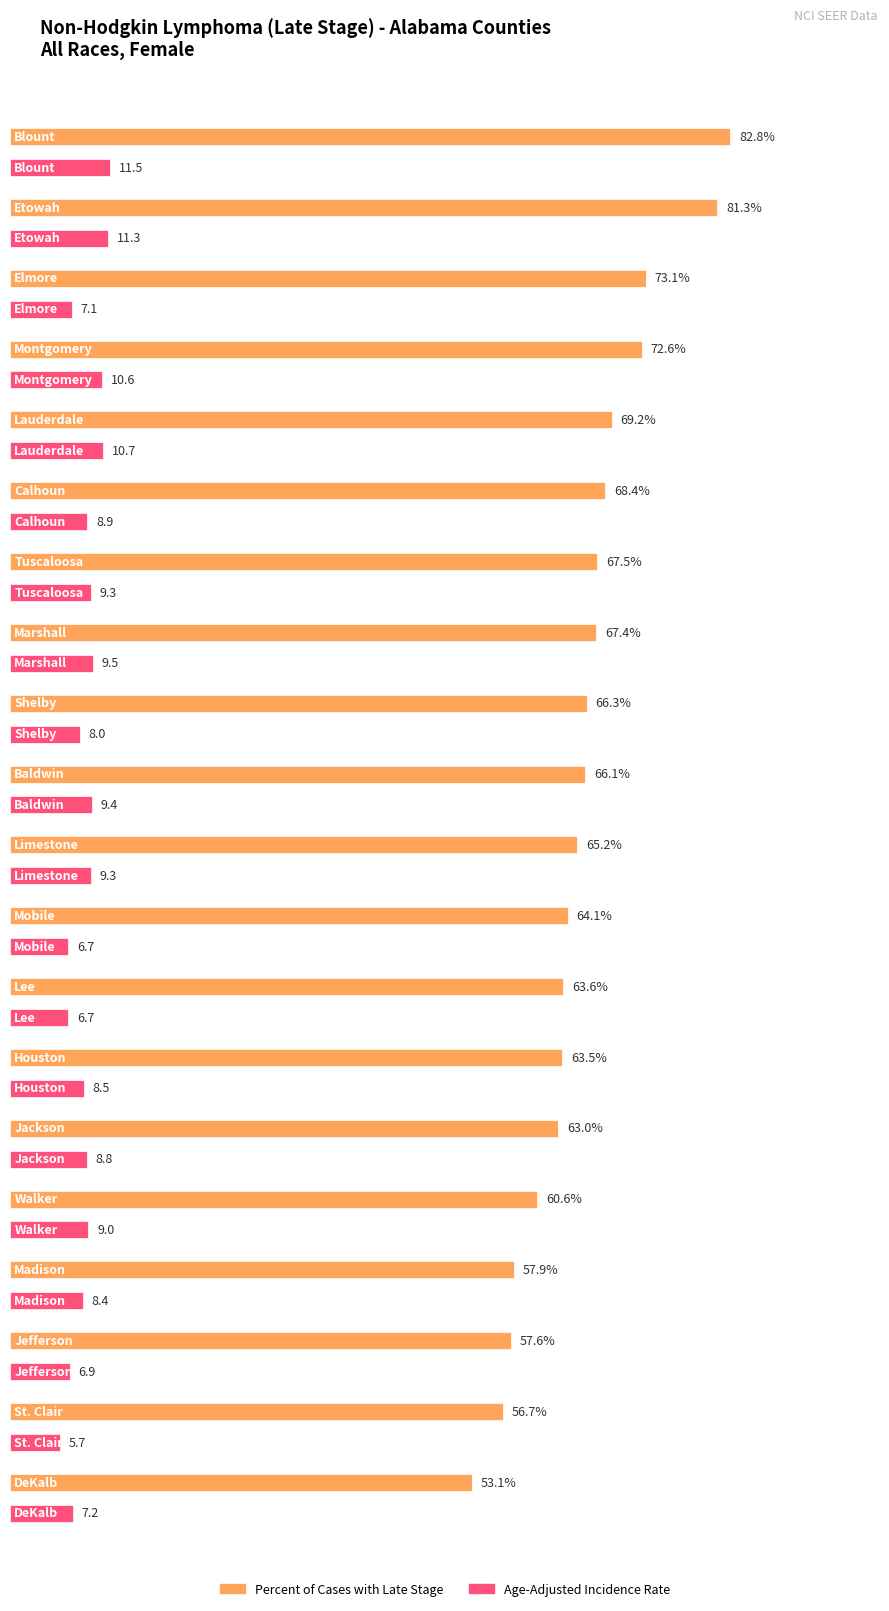

At DeKalb, list the series in order from smallest to largest.

Age-Adjusted Incidence Rate, Percent of Cases with Late Stage